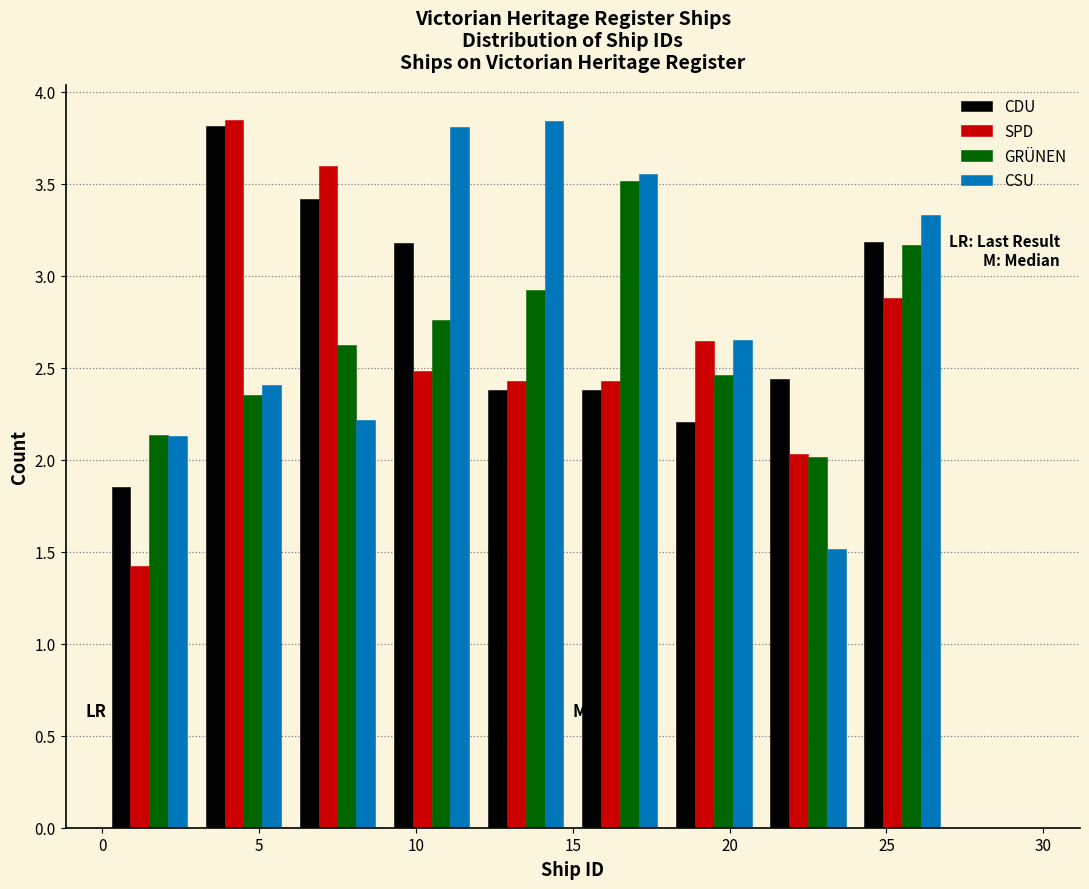

Reading left to right, transcribe this chart: for each range on the x-axis, give the height of each series' bar. The values are not printed on the chart, so give them approximately, as read against the axis.

0 to 3: CDU=1.85	SPD=1.40	GRÜNEN=2.15	CSU=2.15
3 to 6: CDU=3.80	SPD=3.85	GRÜNEN=2.35	CSU=2.40
6 to 9: CDU=3.40	SPD=3.60	GRÜNEN=2.65	CSU=2.20
9 to 12: CDU=3.20	SPD=2.50	GRÜNEN=2.75	CSU=3.80
12 to 15: CDU=2.40	SPD=2.45	GRÜNEN=2.90	CSU=3.85
15 to 18: CDU=2.40	SPD=2.45	GRÜNEN=3.50	CSU=3.55
18 to 21: CDU=2.20	SPD=2.65	GRÜNEN=2.45	CSU=2.65
21 to 24: CDU=2.45	SPD=2.05	GRÜNEN=2.00	CSU=1.50
24 to 27: CDU=3.20	SPD=2.90	GRÜNEN=3.15	CSU=3.35
27 to 30: CDU=0	SPD=0	GRÜNEN=0	CSU=0